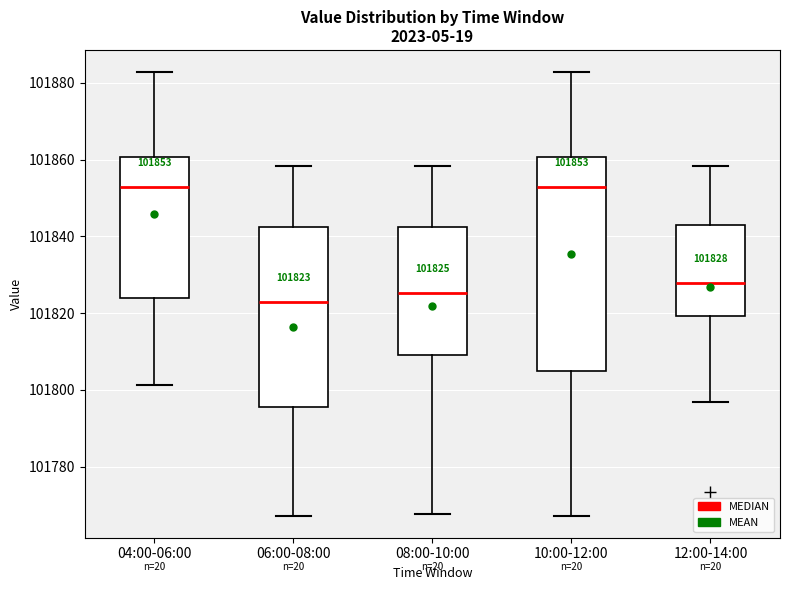

Comparing the boxes themselves (not the whiskers), which one is the tallest?

10:00-12:00